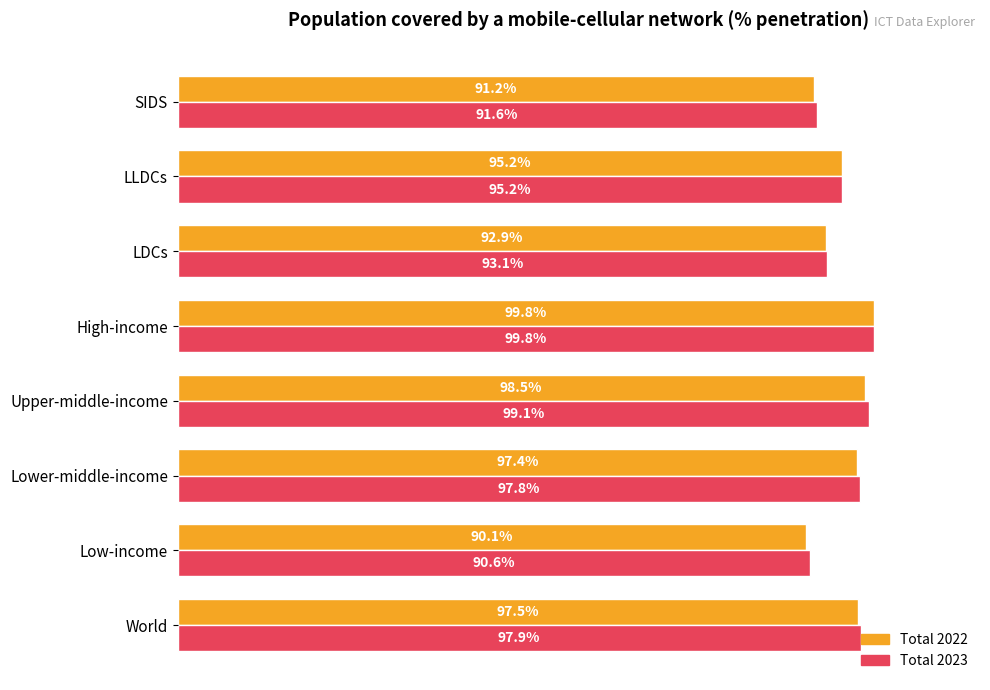

Which label corresponds to the largest value in the chart?

High-income